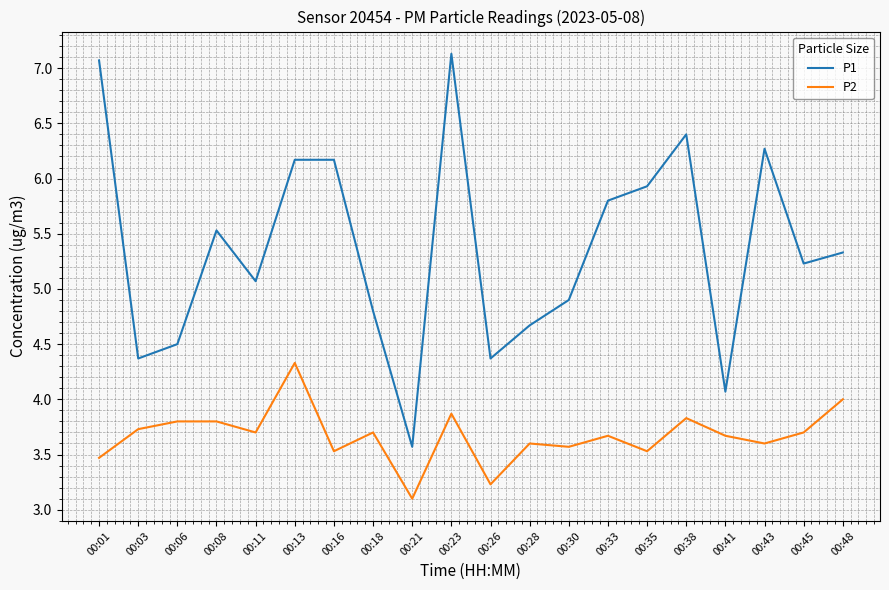

What is the minimum value shown in the chart?

3.1